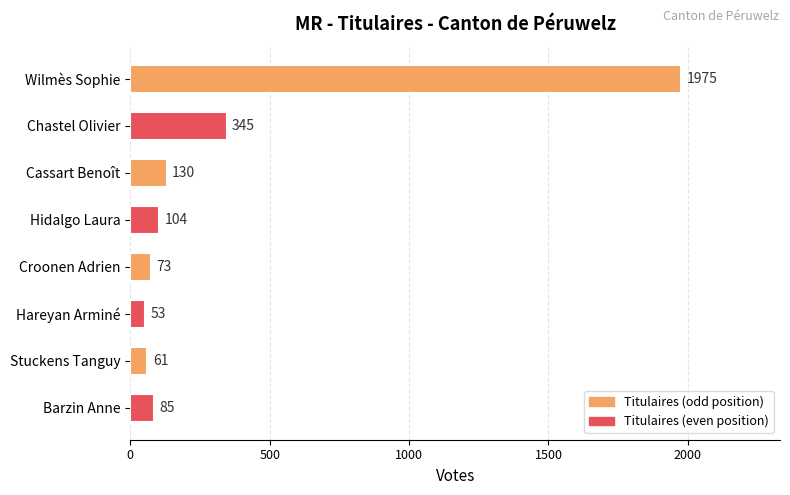

Reading top to bottom, transcribe all the data shown in this chart.

Wilmès Sophie=1975	Chastel Olivier=345	Cassart Benoît=130	Hidalgo Laura=104	Croonen Adrien=73	Hareyan Arminé=53	Stuckens Tanguy=61	Barzin Anne=85